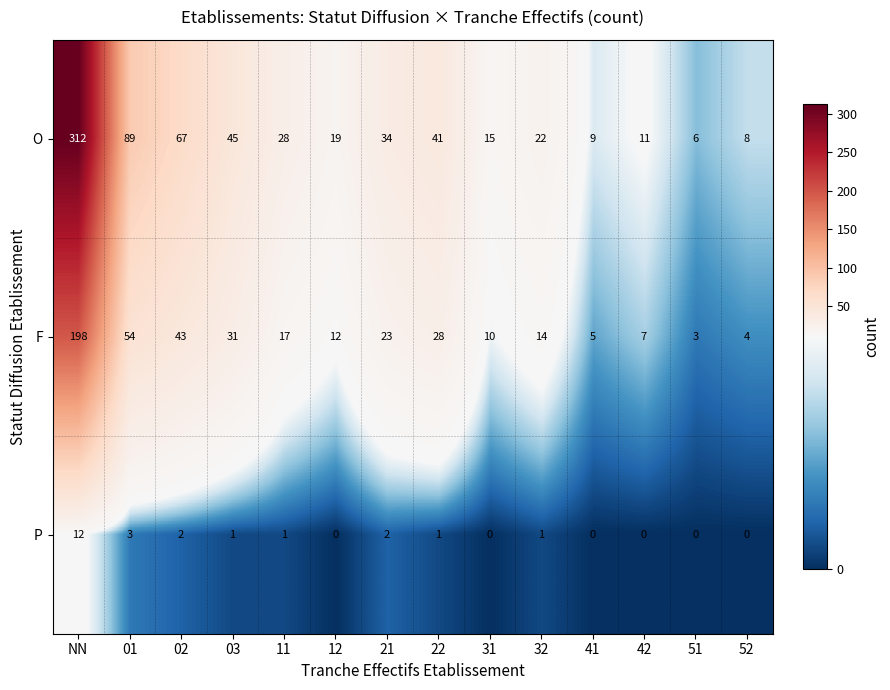

List the series in order of their peak value, highest first.

O, F, P